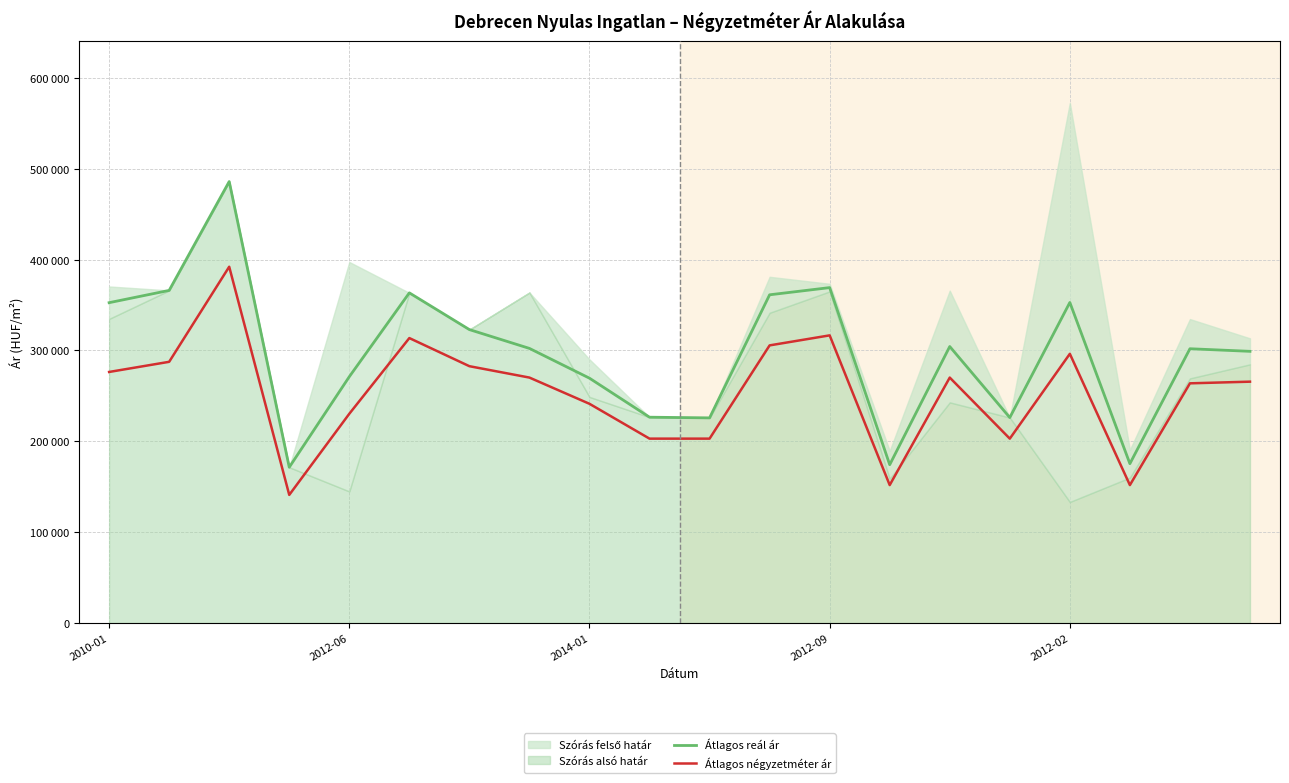

What is the spread (max minus min) of values at 5?

49768